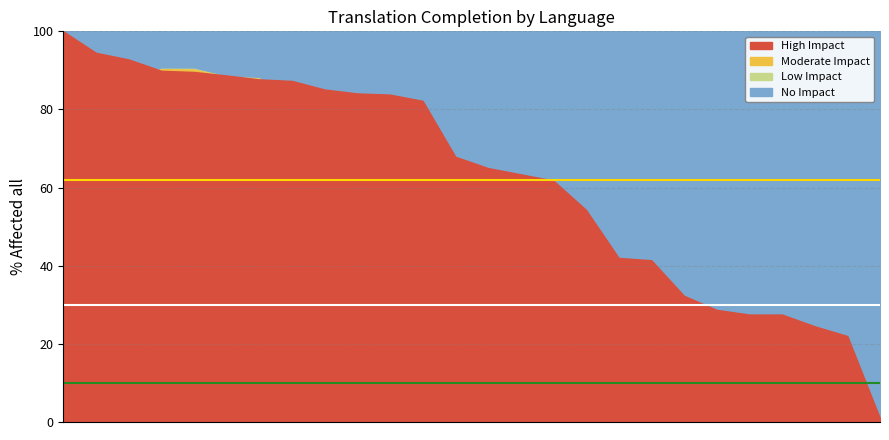

How many lines are shown in the chart?

3